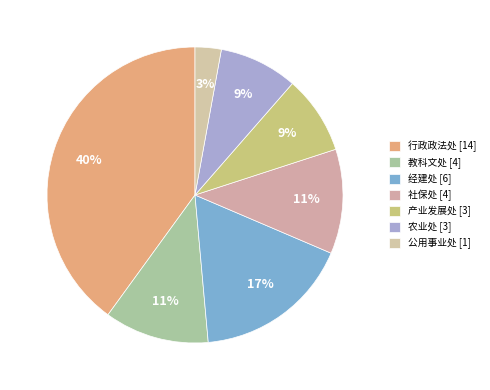

What is the smallest slice in the pie chart?

公用事业处